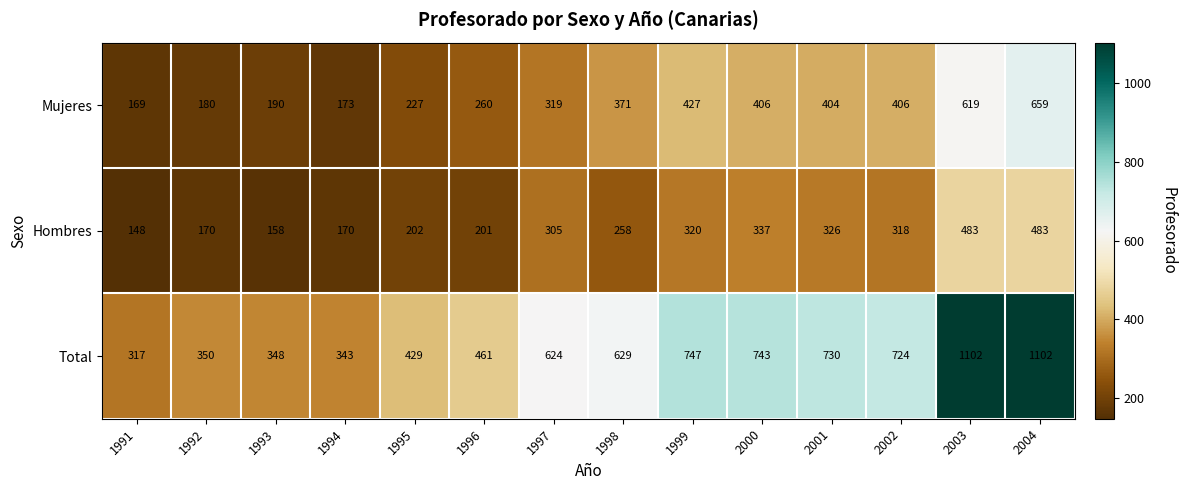

How many values in the Hombres series are below 305?

7